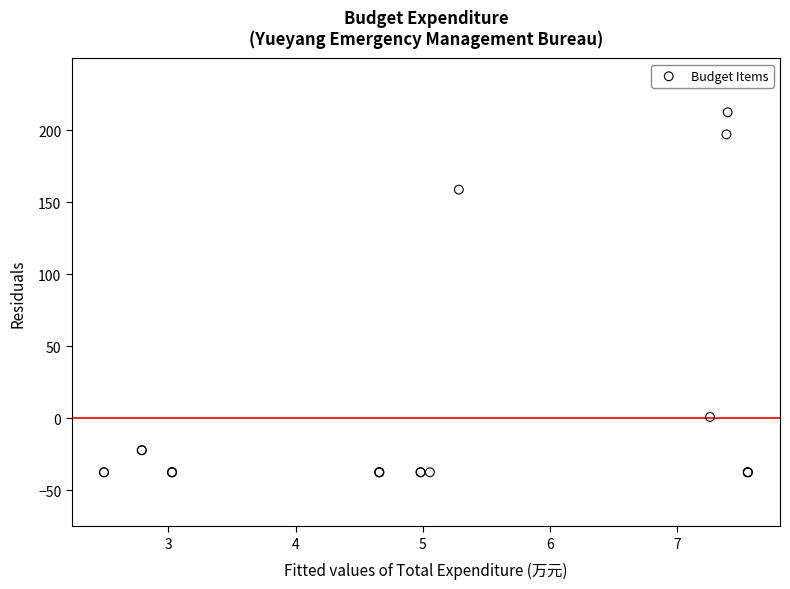

What Y value in the scatter plot is closest to 87?

158.7